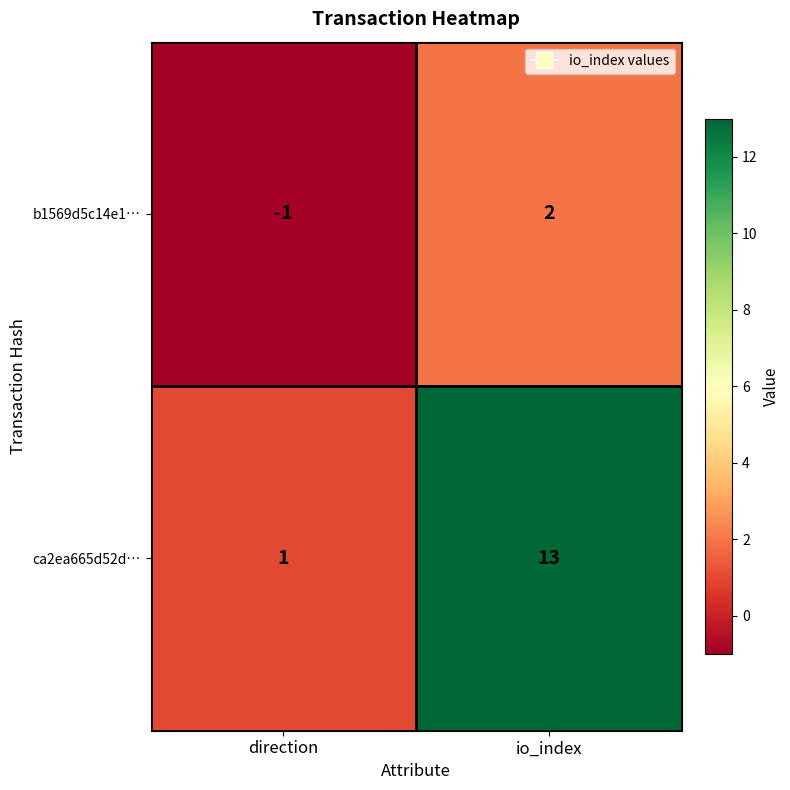

Between direction and io_index, which series saw the biggest shift?

ca2ea665d52d…